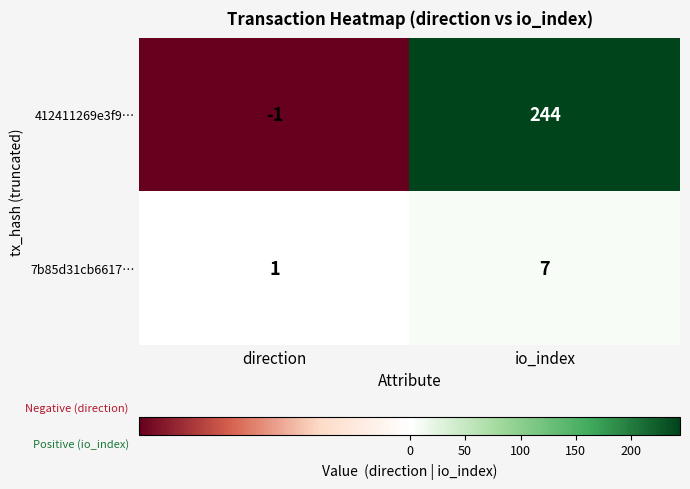

Reading right to left, what are all the values shown in this chart?

412411269e3f9…: 244	-1
7b85d31cb6617…: 7	1